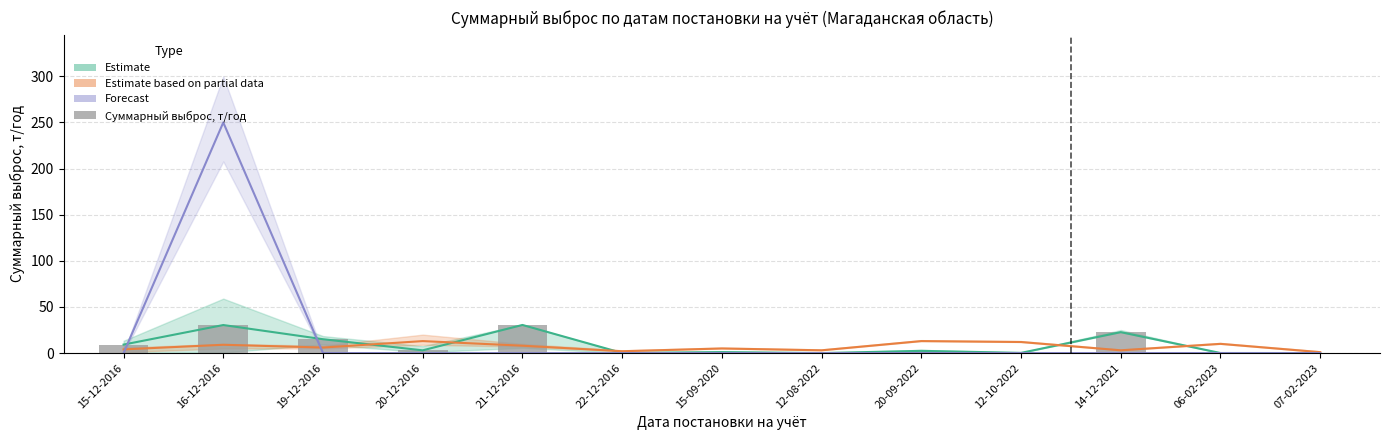

Where is Estimate based on partial data nearest to the value 7?

19-12-2016